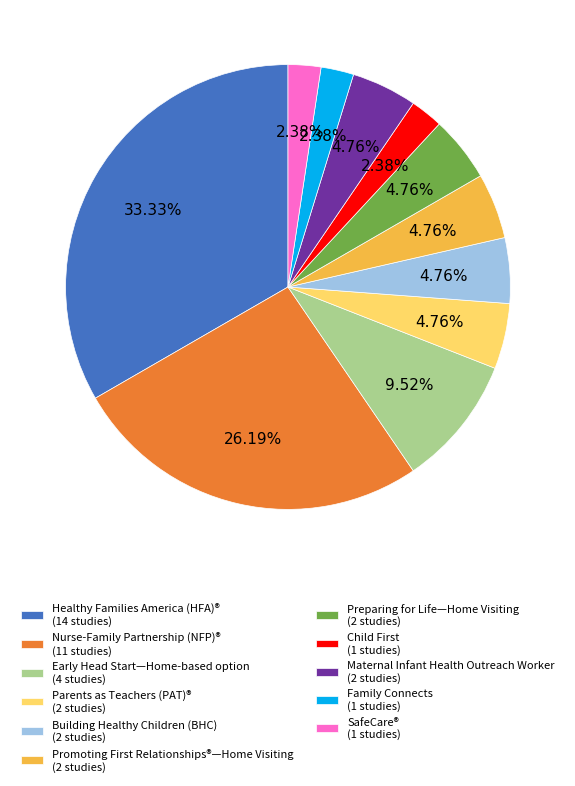

Which category has the biggest portion of the pie?

Healthy Families America (HFA)®